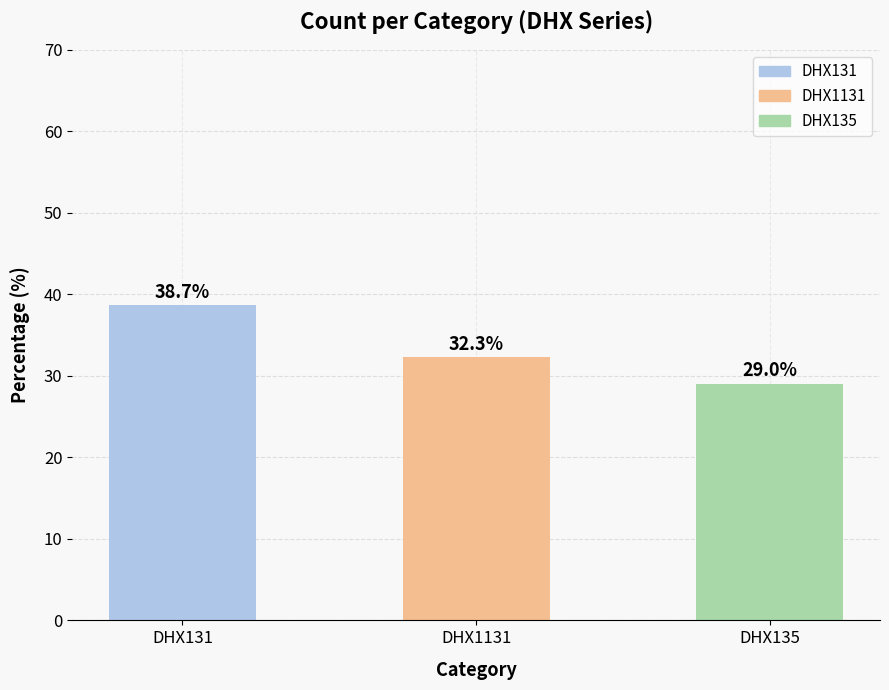

Which label corresponds to the smallest value in the chart?

DHX135